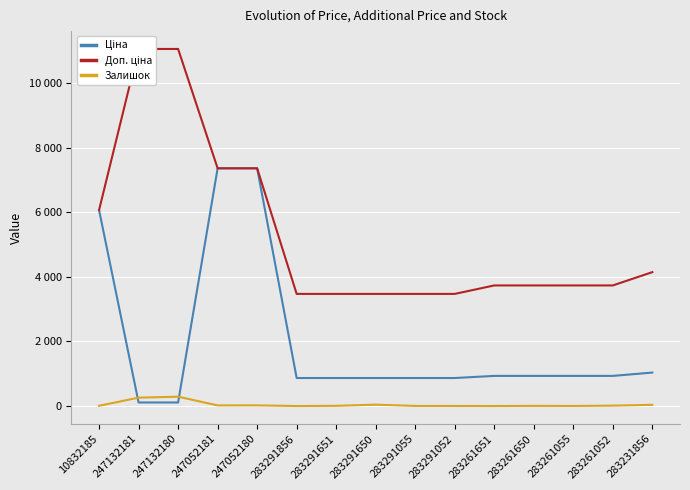

Reading left to right, what are all the values shown in this chart?

Ціна: 6067.2	110.5	110.5	7360.2	7360.2	868.0	868.0	868.0	868.0	868.0	933.5	933.5	933.5	933.5	1036.5
Доп. ціна: 6067.2	11055.0	11055.0	7360.2	7360.2	3472.1	3472.1	3472.1	3472.1	3472.1	3734.2	3734.2	3734.2	3734.2	4145.9
Залишок: 8.0	260.0	290.0	20.0	21.0	1.0	7.0	43.0	4.0	3.0	1.0	6.0	3.0	13.0	38.0